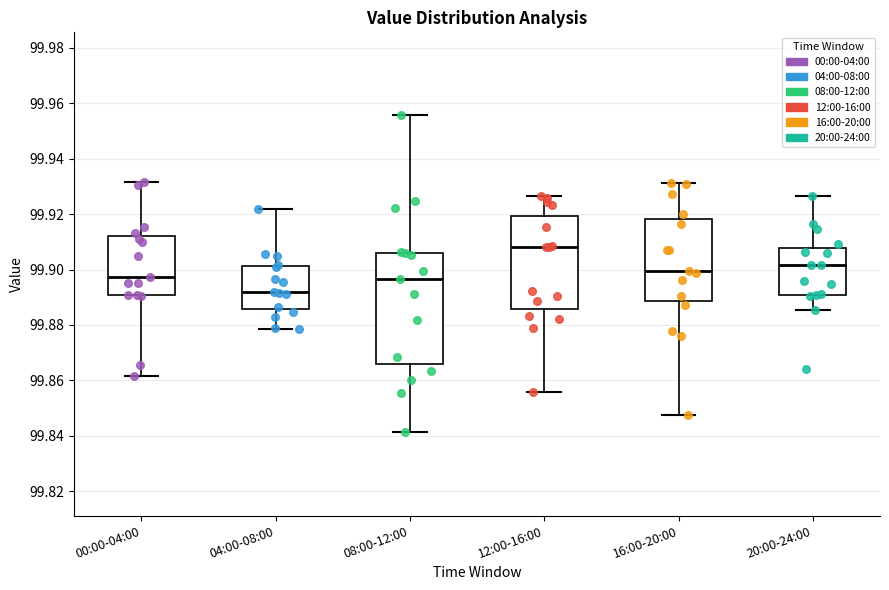

Reading left to right, read every box against the y-axis: the position of its median line, the range the box covers, and the ends of its whiskers. The values are not printed on the chart, so give them approximately, as read against the axis.

00:00-04:00: median 99.898, box 99.890 to 99.912, whiskers 99.862 to 99.932
04:00-08:00: median 99.892, box 99.886 to 99.902, whiskers 99.878 to 99.922
08:00-12:00: median 99.896, box 99.866 to 99.906, whiskers 99.842 to 99.956
12:00-16:00: median 99.908, box 99.886 to 99.920, whiskers 99.856 to 99.926
16:00-20:00: median 99.900, box 99.888 to 99.918, whiskers 99.848 to 99.932
20:00-24:00: median 99.902, box 99.890 to 99.908, whiskers 99.886 to 99.926